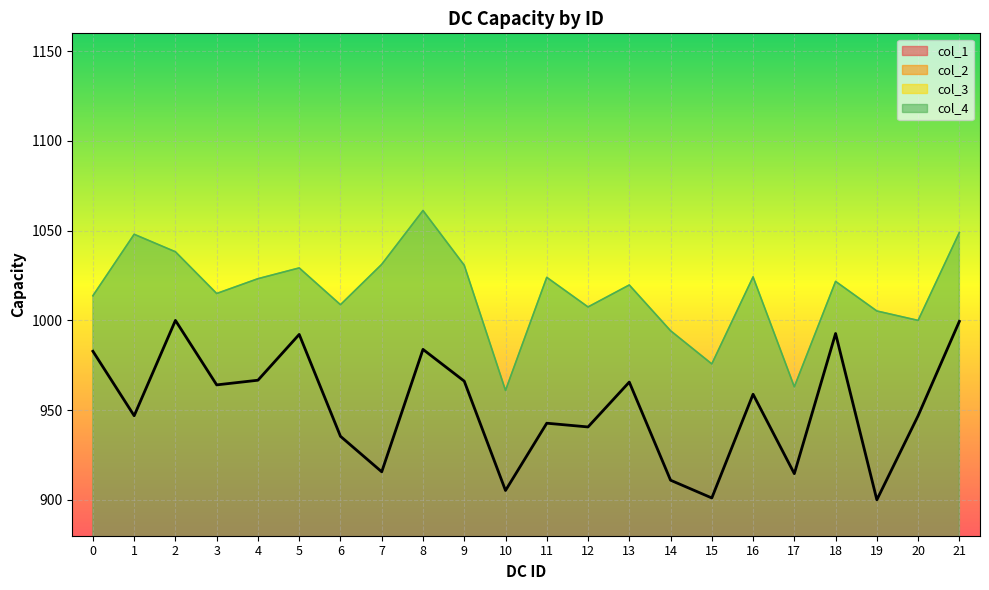

True or false: col_1 and col_3 cross at least once.

False